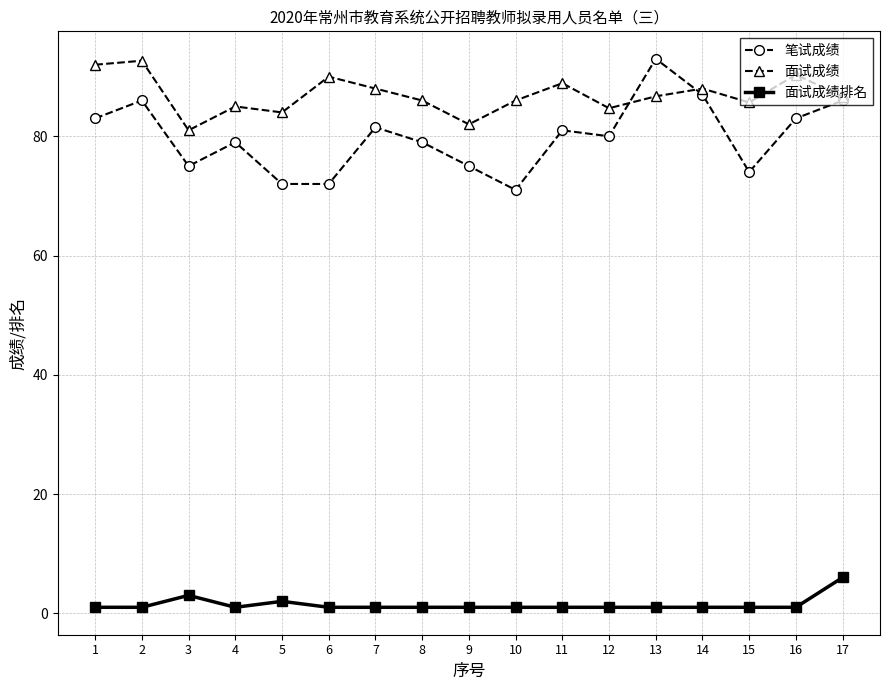

At which category does 笔试成绩 reach its first local valley?

3